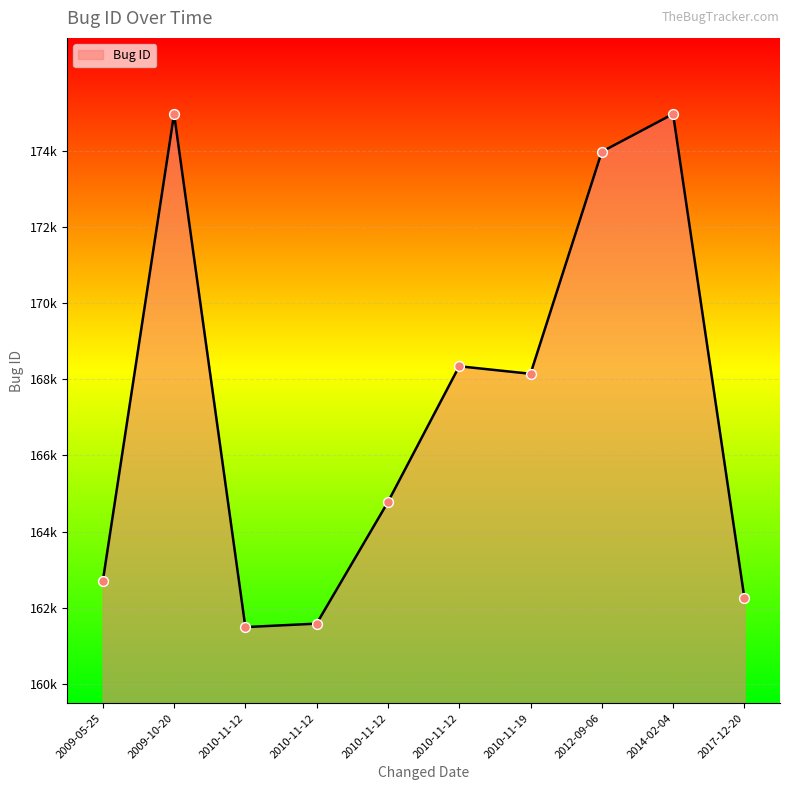

Between 2009-10-20 and 2010-11-12, which is larger?

2009-10-20